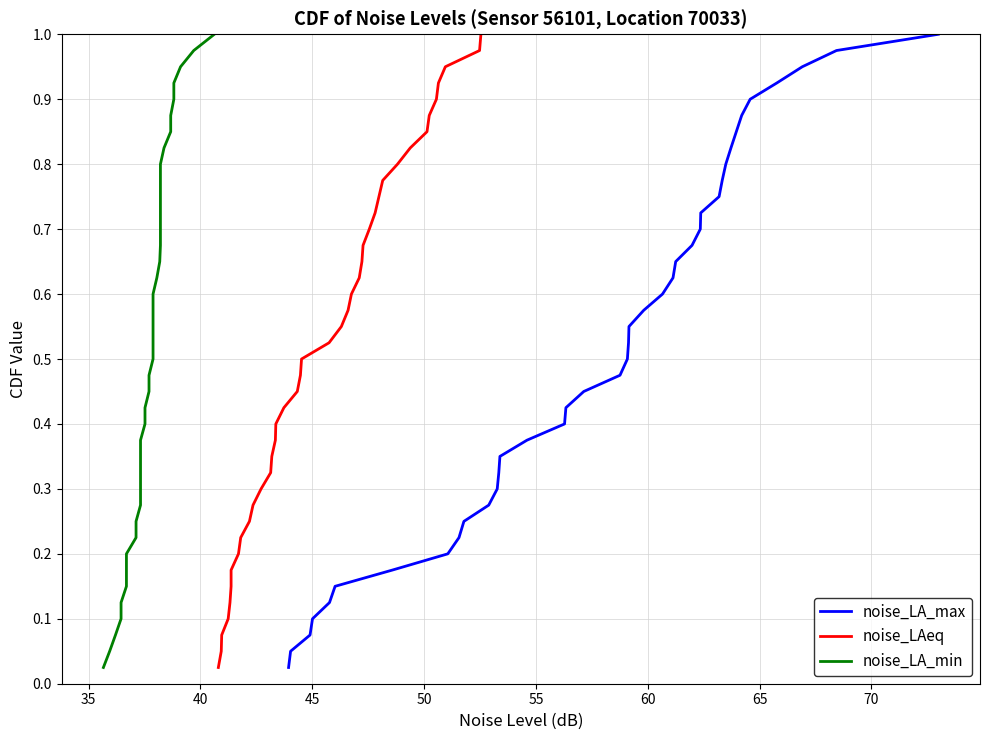

True or false: noise_LAeq has more than 1 points higher than both neighbors.

False